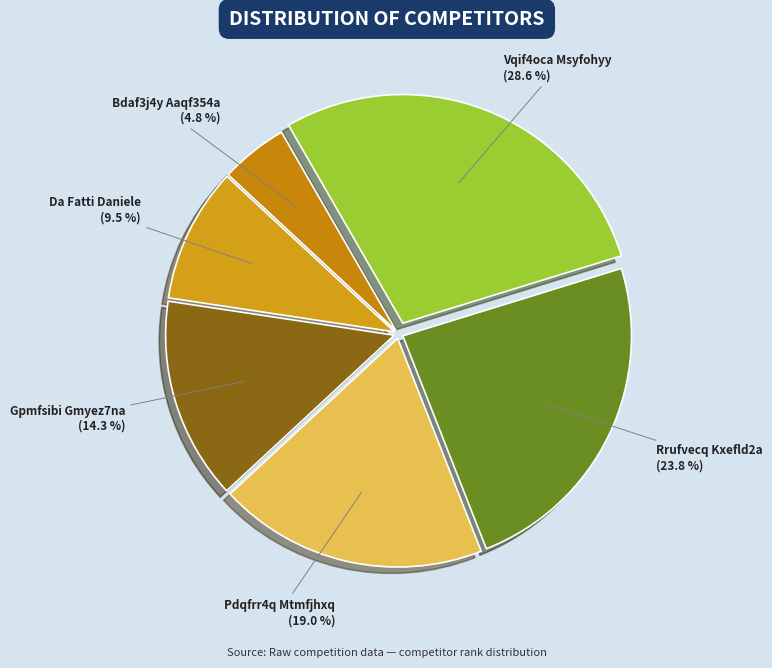

Which category has the smallest portion of the pie?

Bdaf3j4y Aaqf354a